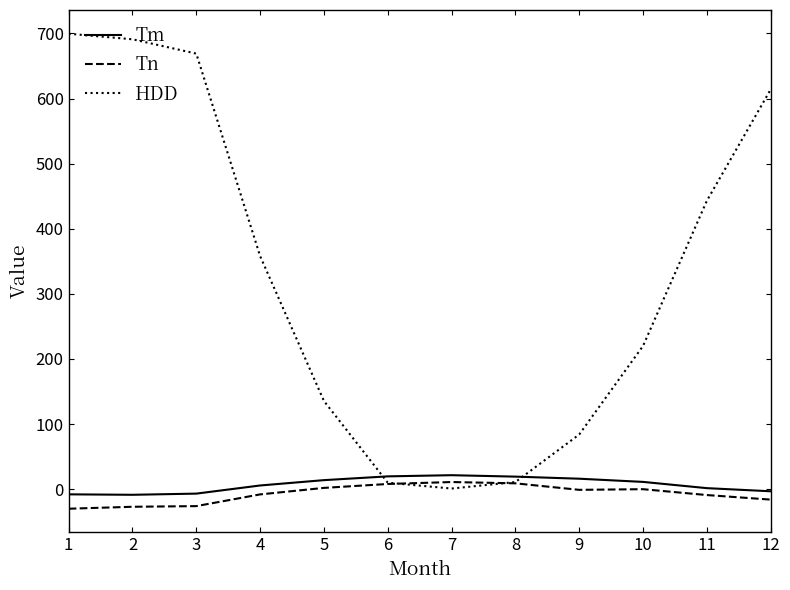

Which series changed the most between 5 and 12?

HDD